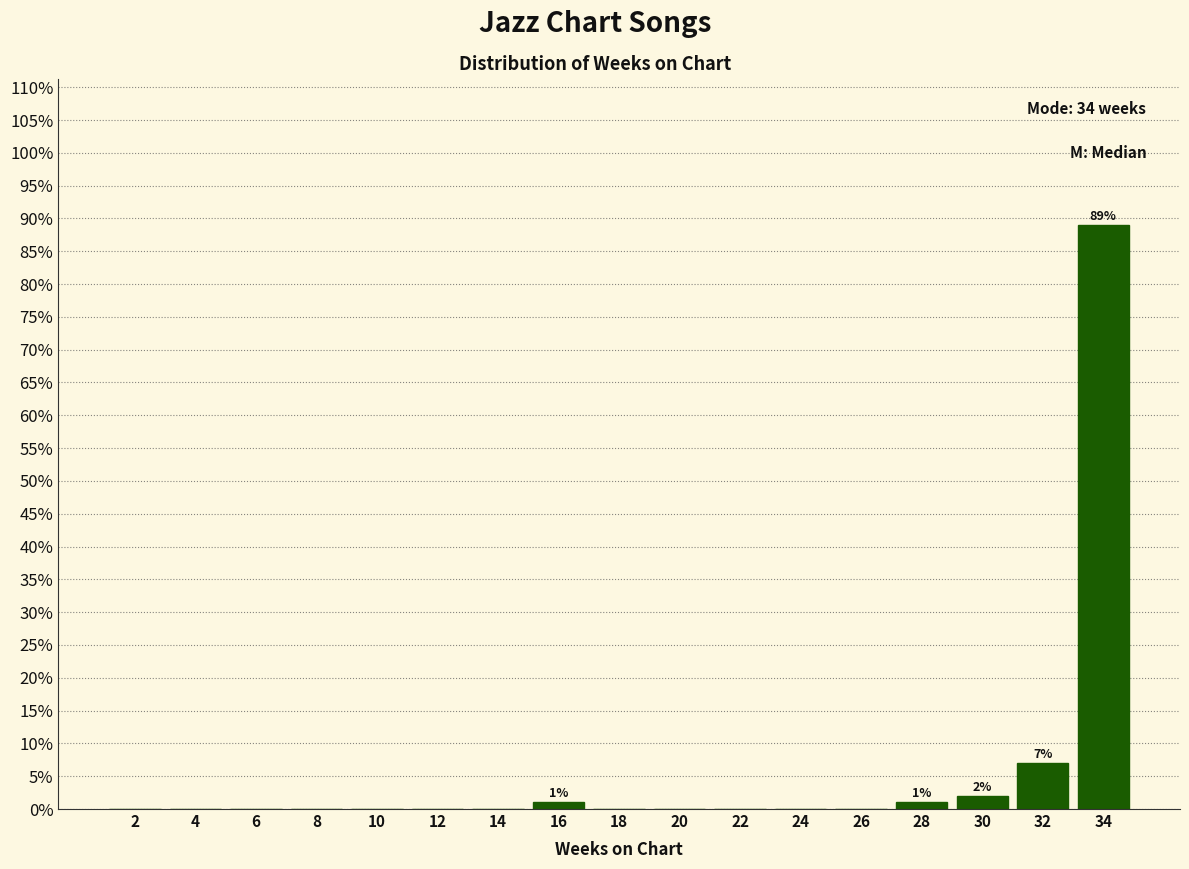

Which range on the x-axis has the tallest bar?

33 to 35